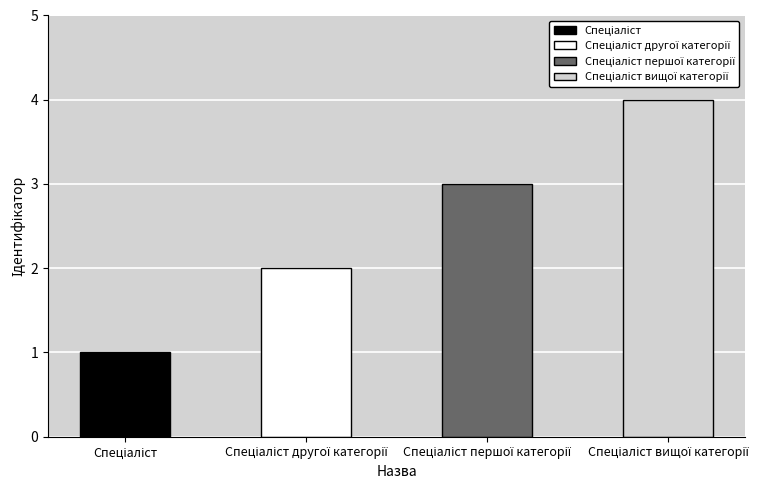

Are the bars grouped side by side (vs. stacked)?

No